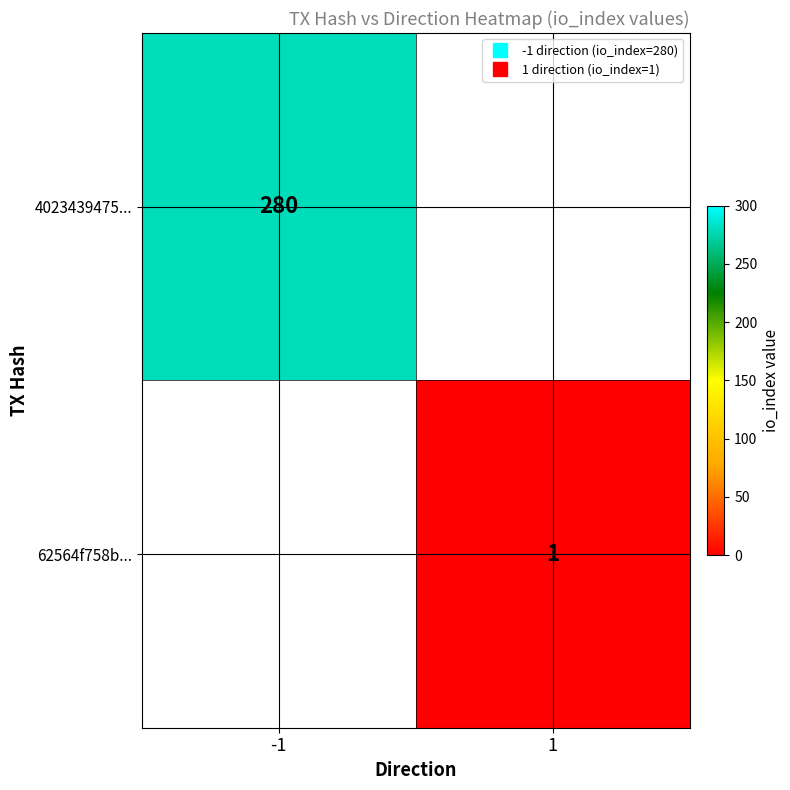

What is the lowest value of the 4023439475... series?

280.0